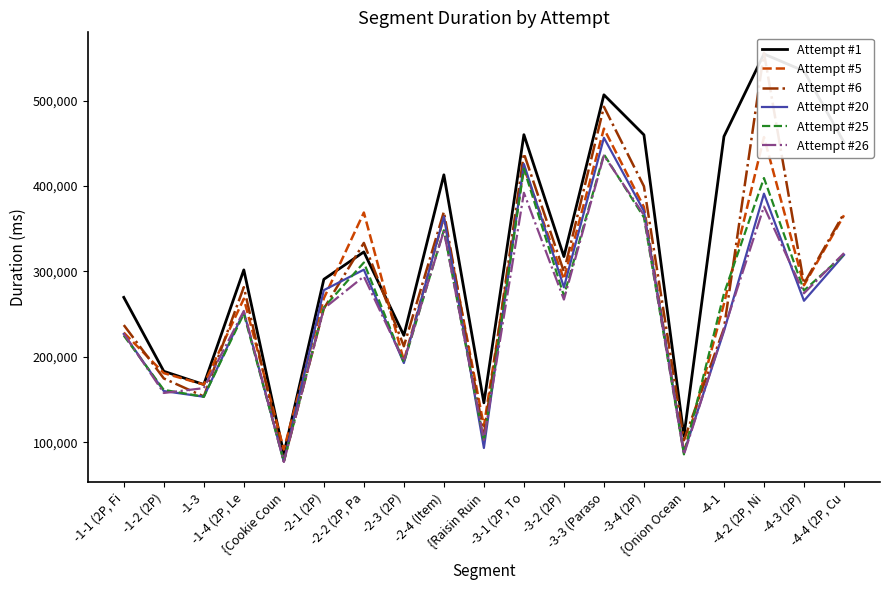

How many data points does each series have?

19